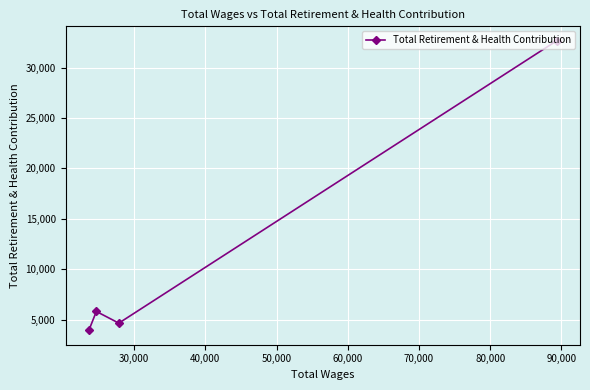

How many categories are shown in the chart?

4